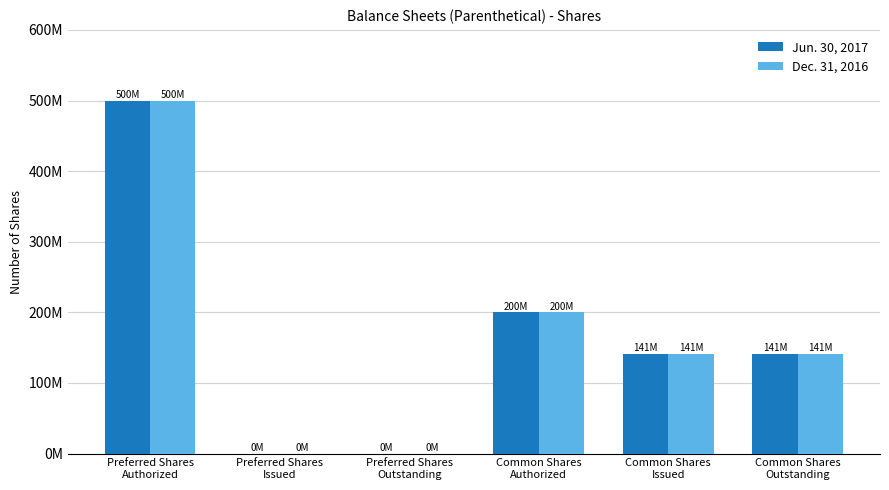

What are all the series names shown in the legend?

Jun. 30, 2017, Dec. 31, 2016